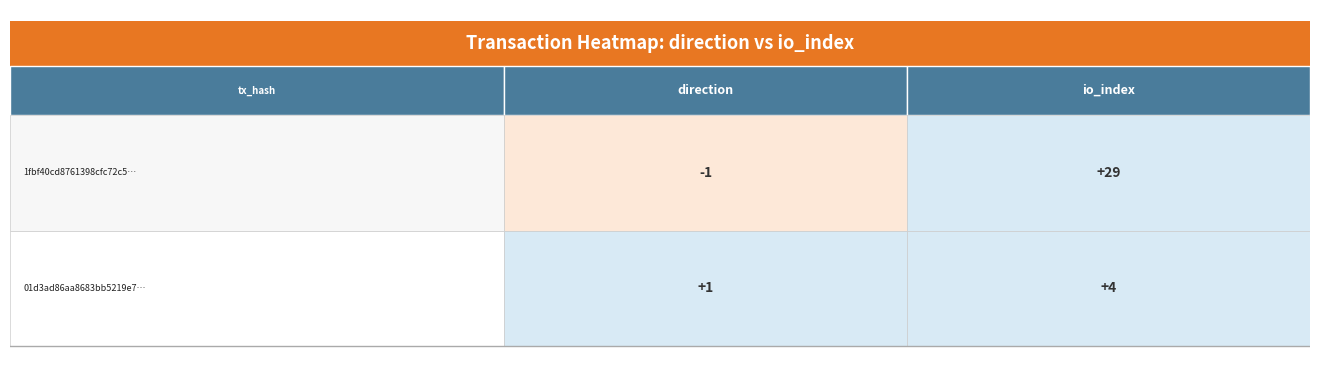

Is the value of 1fbf40cd8761398cfc72c5f4babdecbd11e1a27 at 1 greater than the value of 01d3ad86aa8683bb5219e78e888a10aef0fbb16 at 0?

Yes